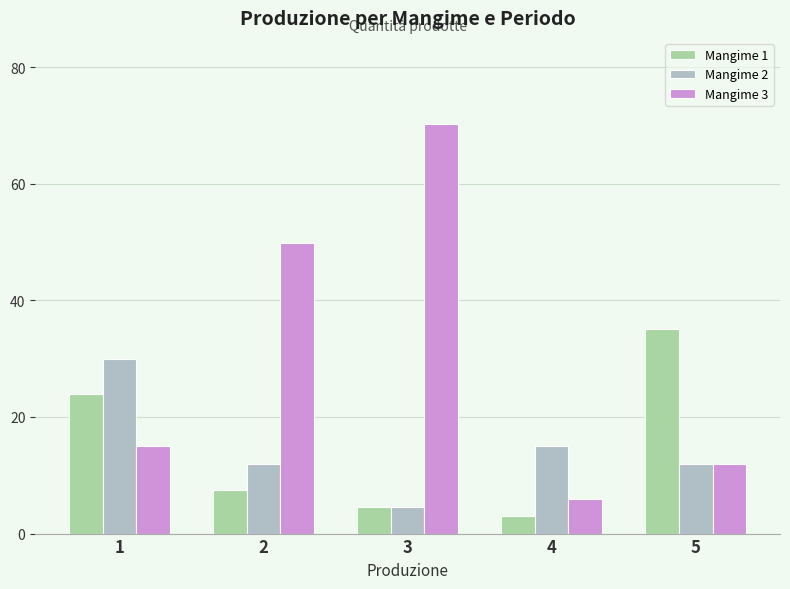

Rank the series by their maximum value, from highest to lowest.

Mangime 3, Mangime 1, Mangime 2